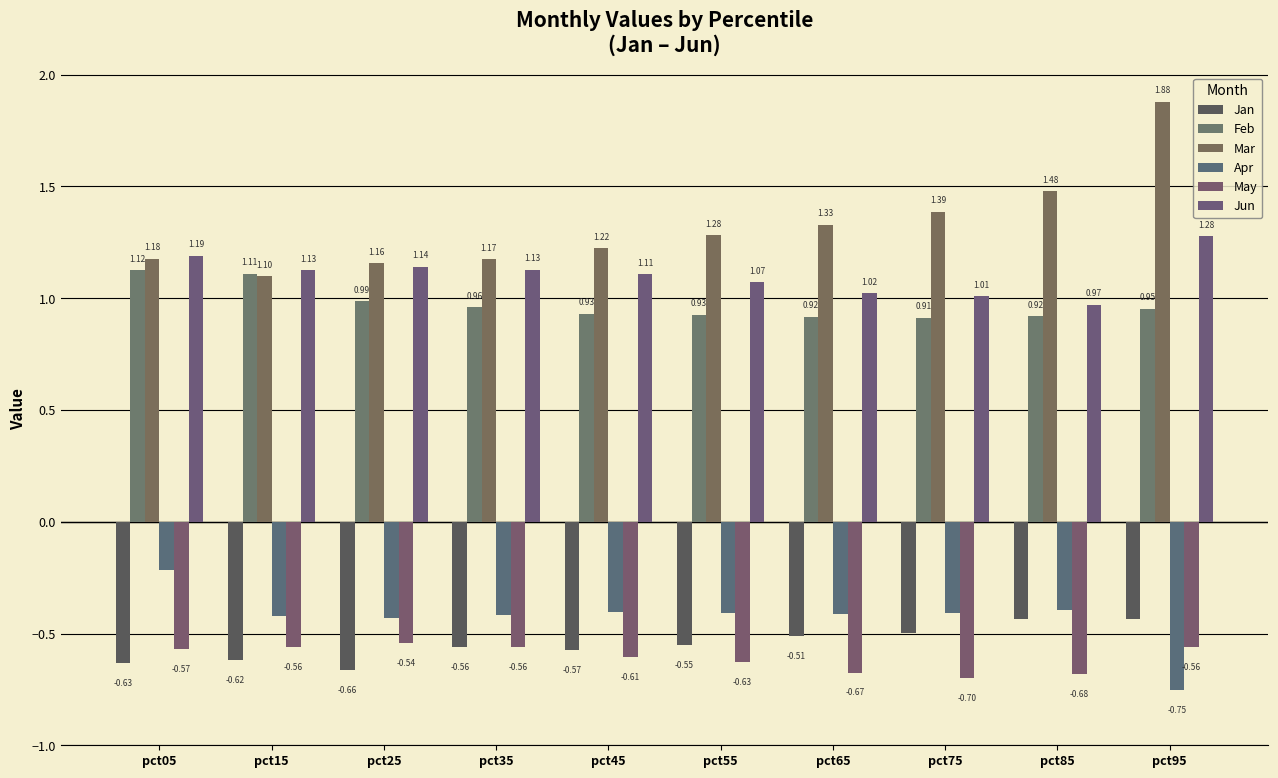

Which label corresponds to the largest value in the chart?

pct95